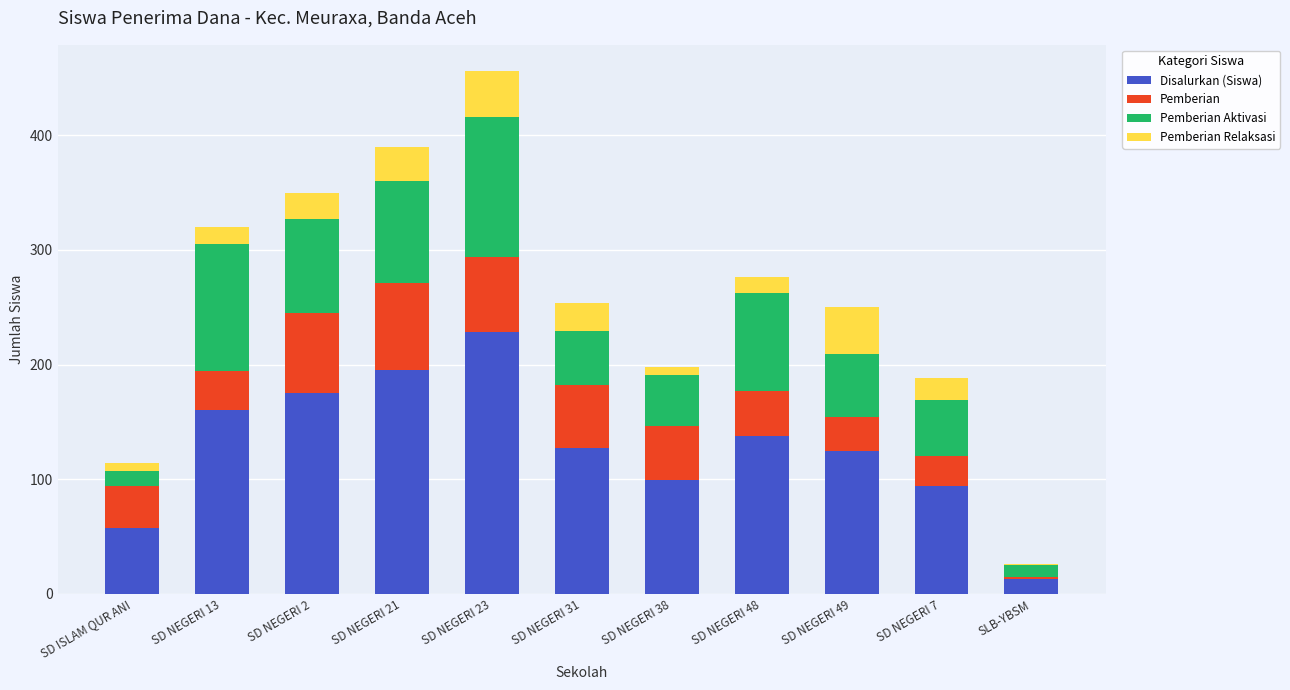

What is the highest value of the Disalurkan (Siswa) series?

228